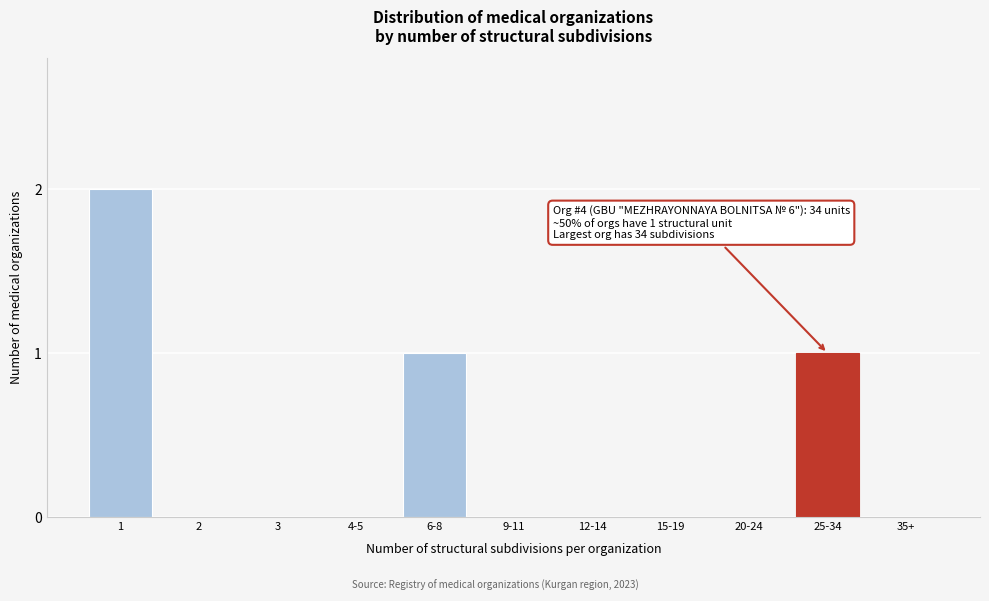

Reading left to right, extract all data points from this chart.

1=2	2=0	3=0	4-5=0	6-8=1	9-11=0	12-14=0	15-19=0	20-24=0	25-34=1	35+=0